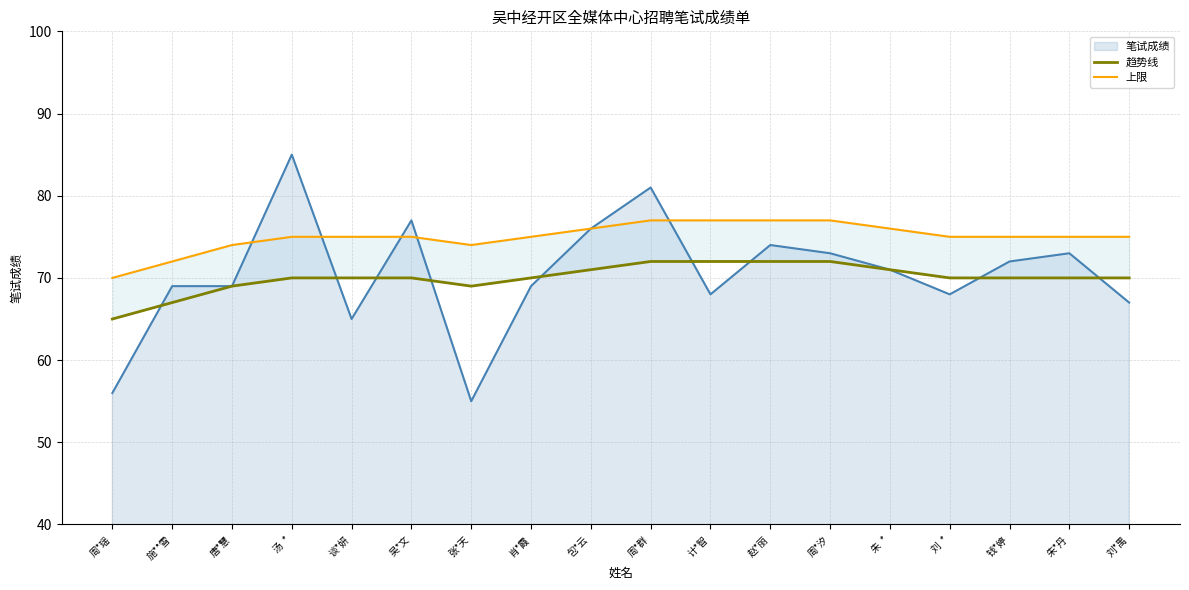

What is the average value of the 上限 series?

75